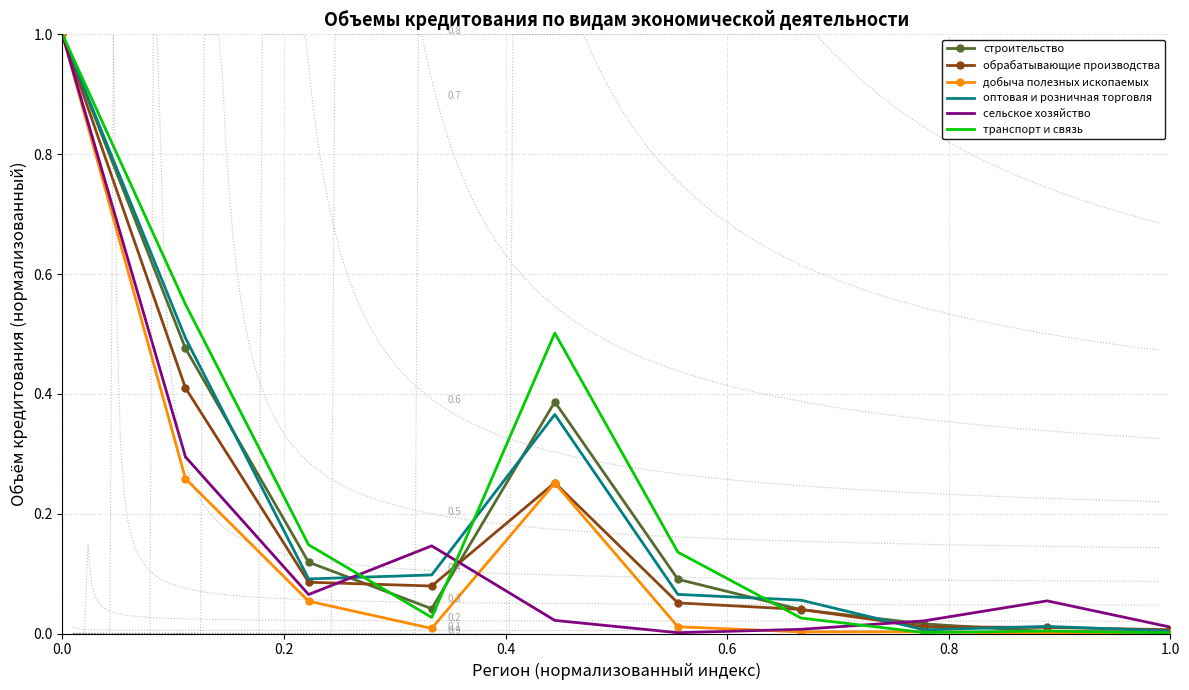

True or false: обрабатывающие производства and оптовая и розничная торговля intersect in this chart.

True